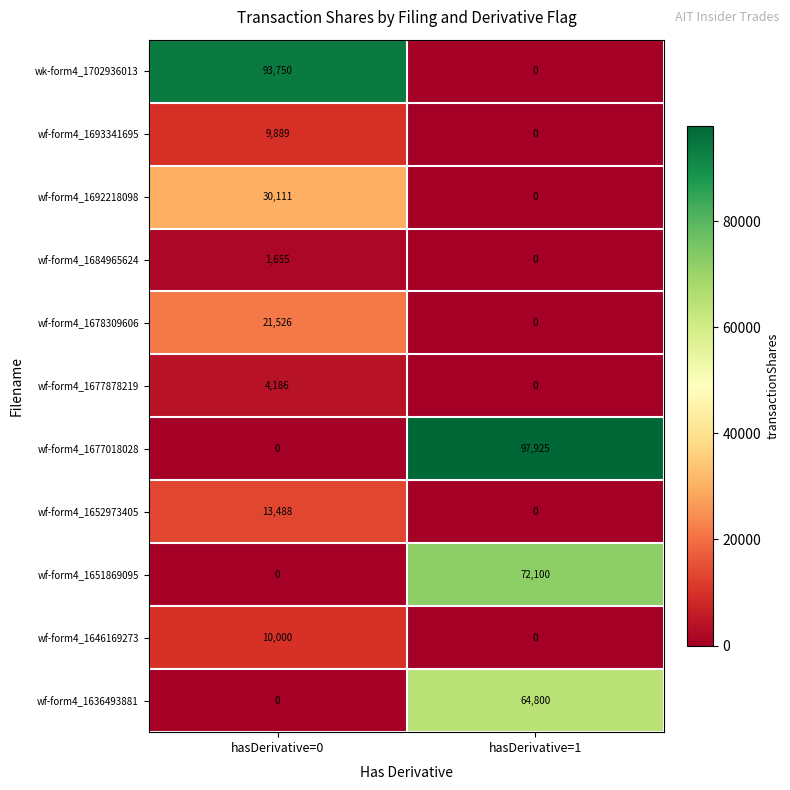

At which category does the chart reach its peak across all series?

hasDerivative=1